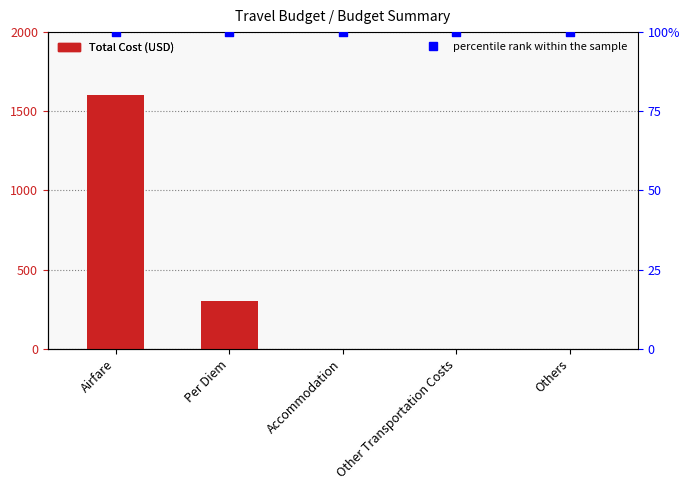

Is the value of Total Cost (USD) at Other Transportation Costs greater than the value of percentile rank within the sample at Airfare?

No